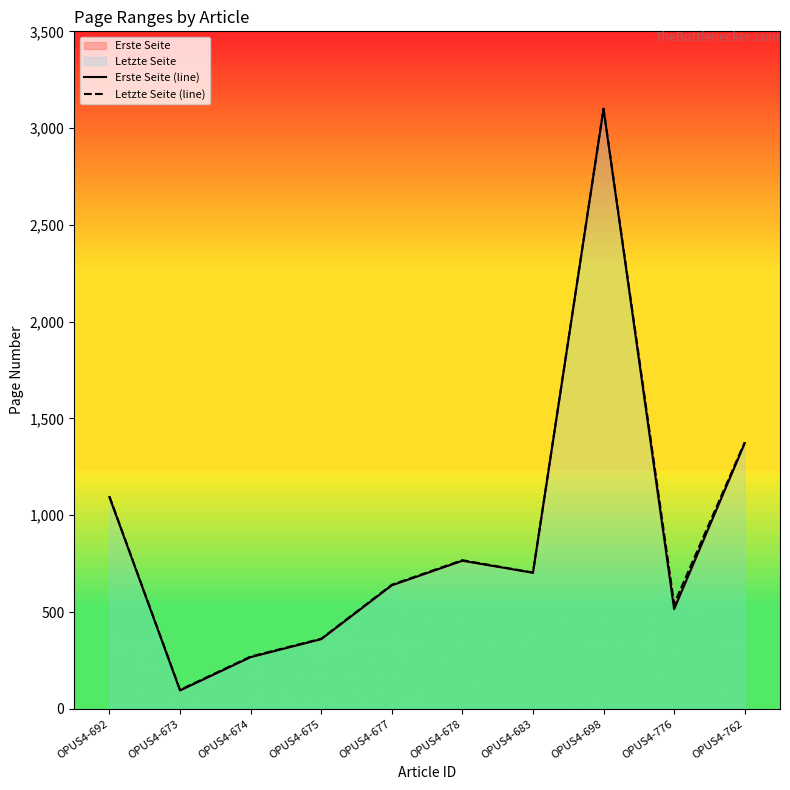

Reading left to right, extract all data points from this chart.

Erste Seite (line): OPUS4-692=1094	OPUS4-673=95	OPUS4-674=267	OPUS4-675=360	OPUS4-677=638	OPUS4-678=765	OPUS4-683=703	OPUS4-698=3099	OPUS4-776=515	OPUS4-762=1372
Letzte Seite (line): OPUS4-692=1097	OPUS4-673=98	OPUS4-674=270	OPUS4-675=362	OPUS4-677=641	OPUS4-678=768	OPUS4-683=704	OPUS4-698=3101	OPUS4-776=542	OPUS4-762=1377